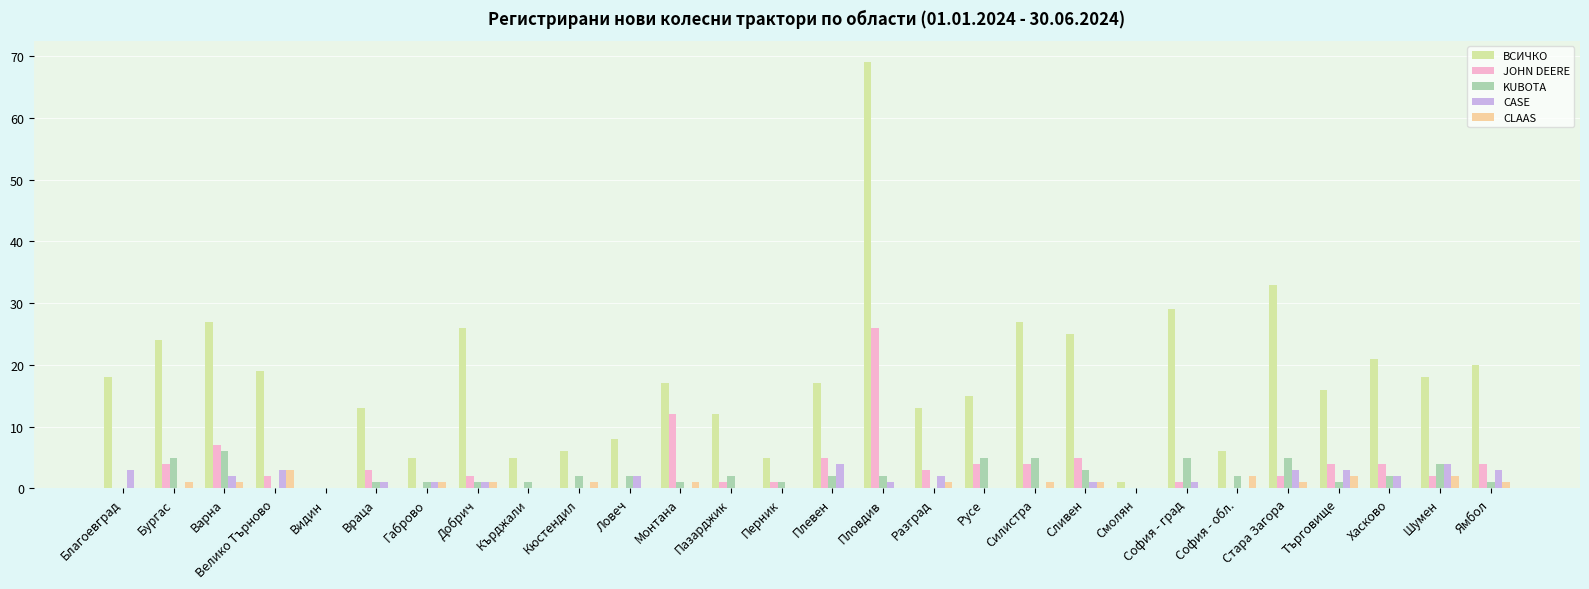

What is the sum of the CLAAS values at Сливен and София - обл.?

3